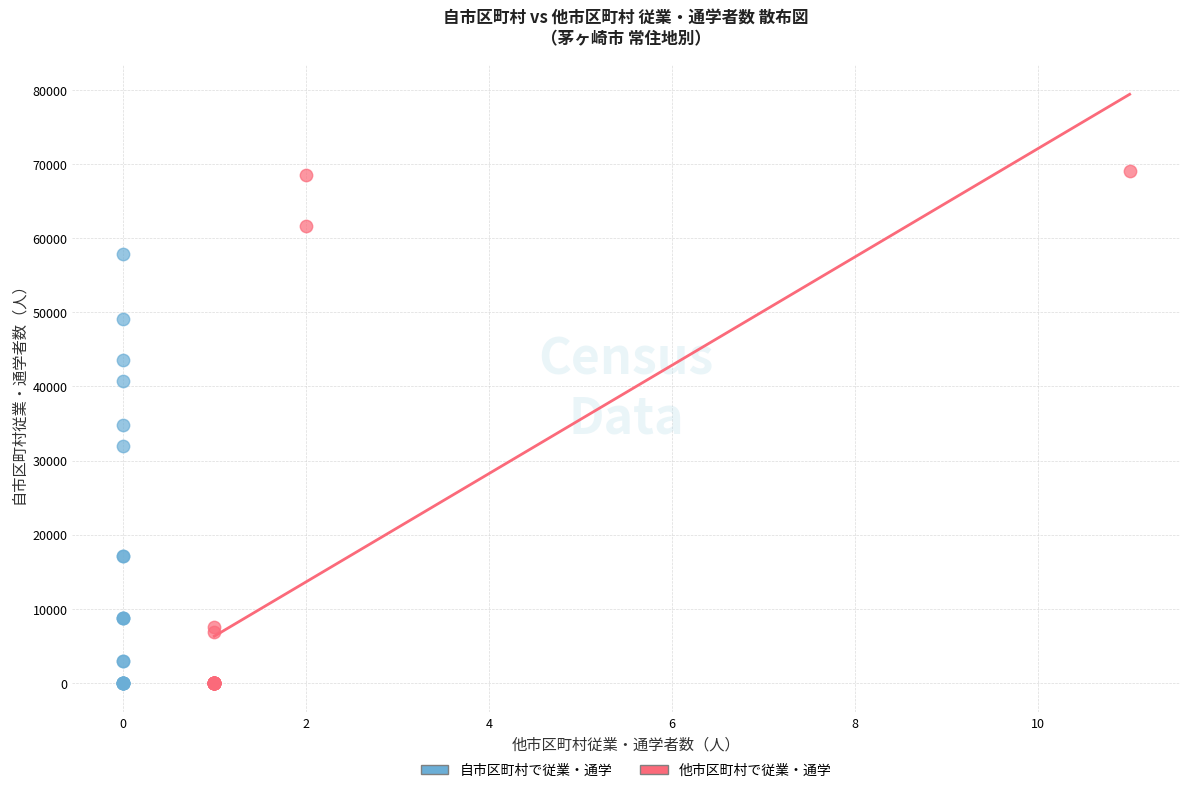

Which series has the widest spread of Y values?

他市区町村で従業・通学